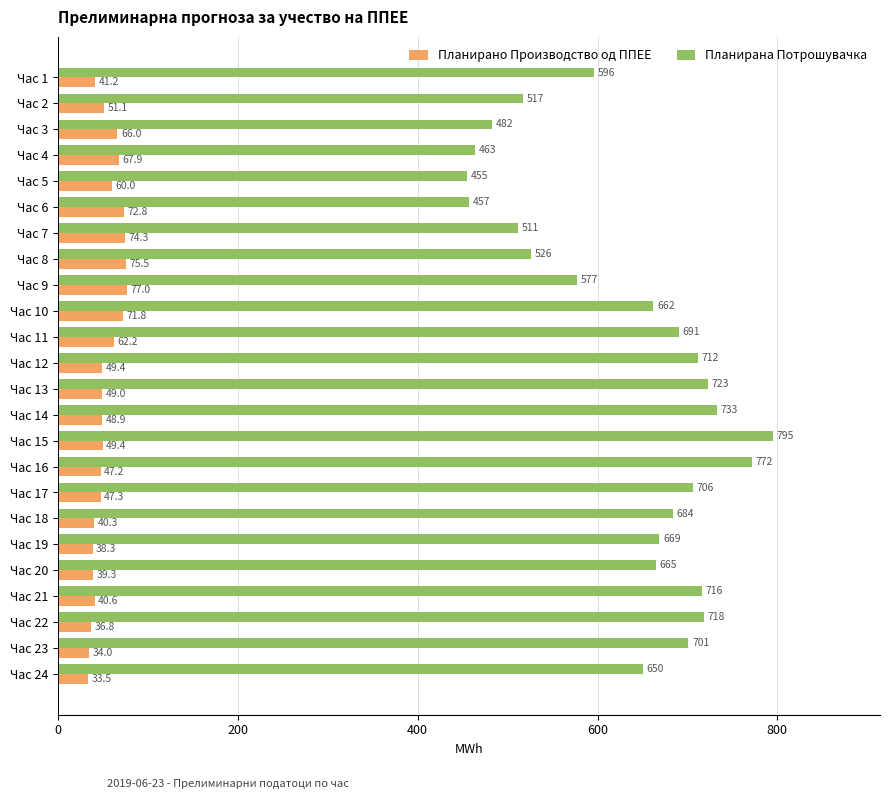

At which label does Планирана Потрошувачка reach its minimum?

Час 5